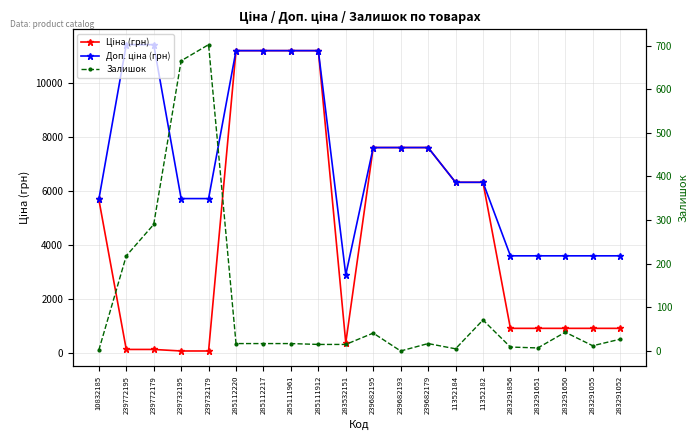

What is the total value across all series at 11352184?

12622.5